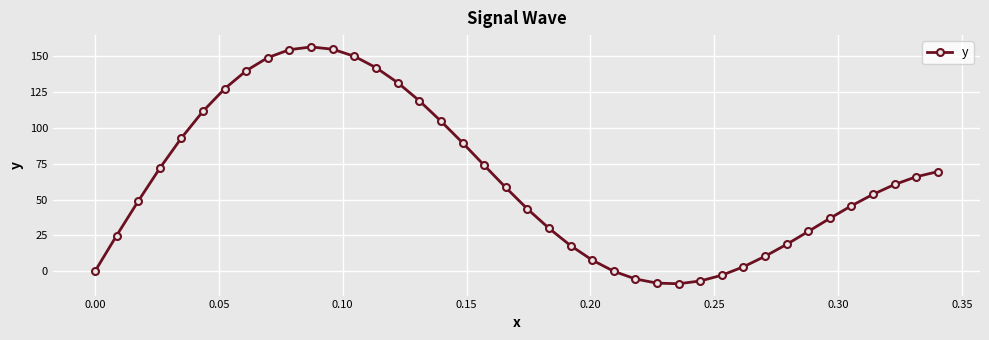

What is the greatest value displayed?

156.5